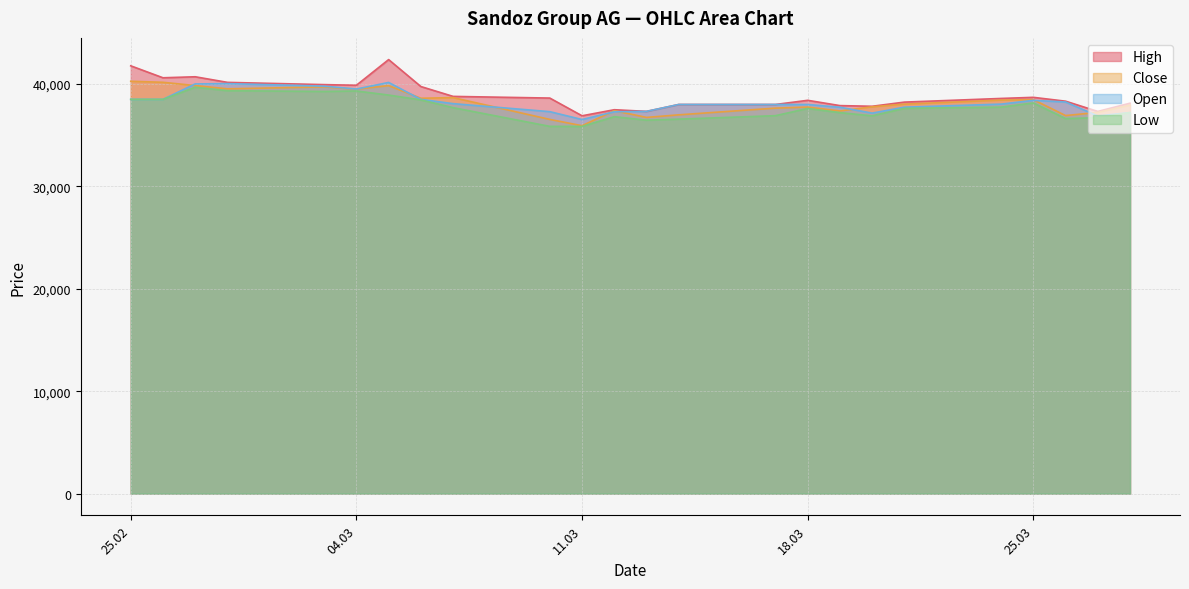

Which category has the highest value across all series?

05.03.2025